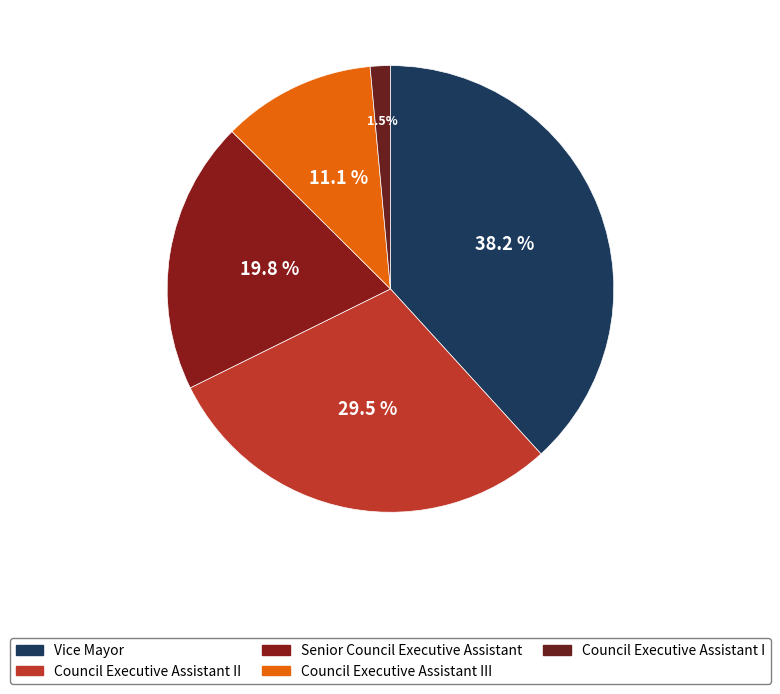

Is there a majority slice in this chart?

No